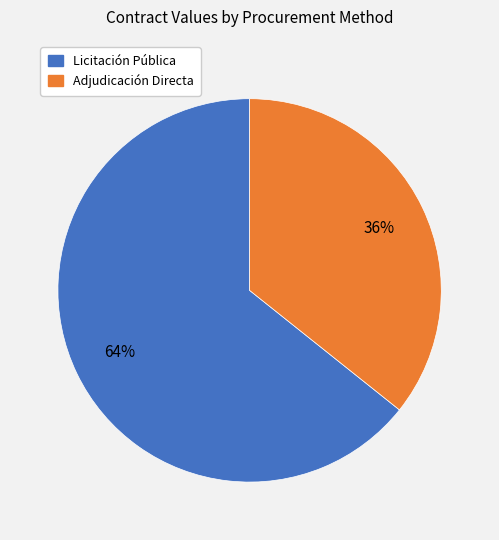

Does any single category account for the majority?

Yes